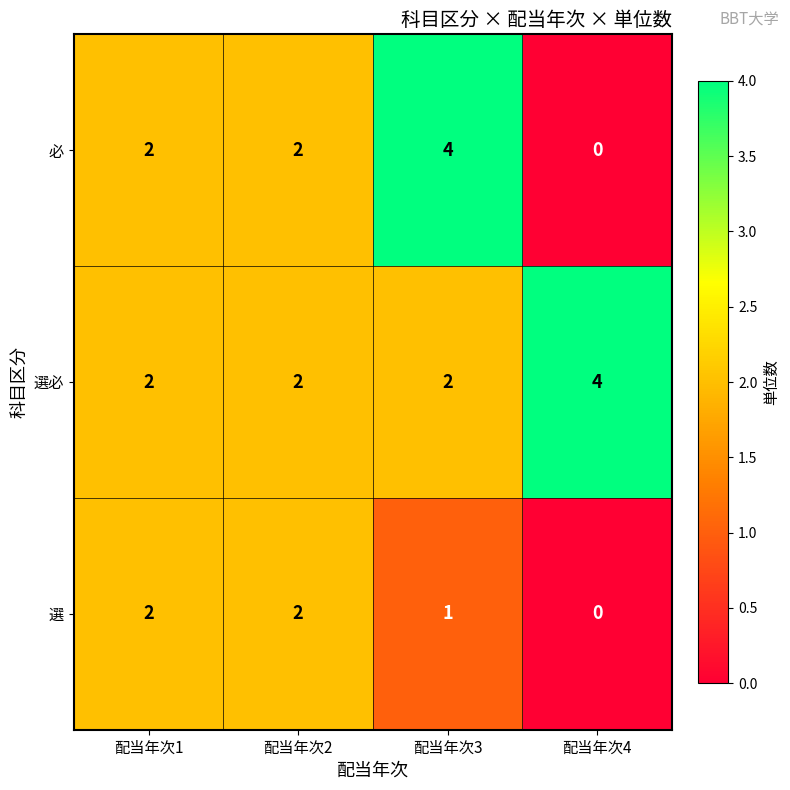

Reading left to right, extract all data points from this chart.

必: 2	2	4	0
選必: 2	2	2	4
選: 2	2	1	0